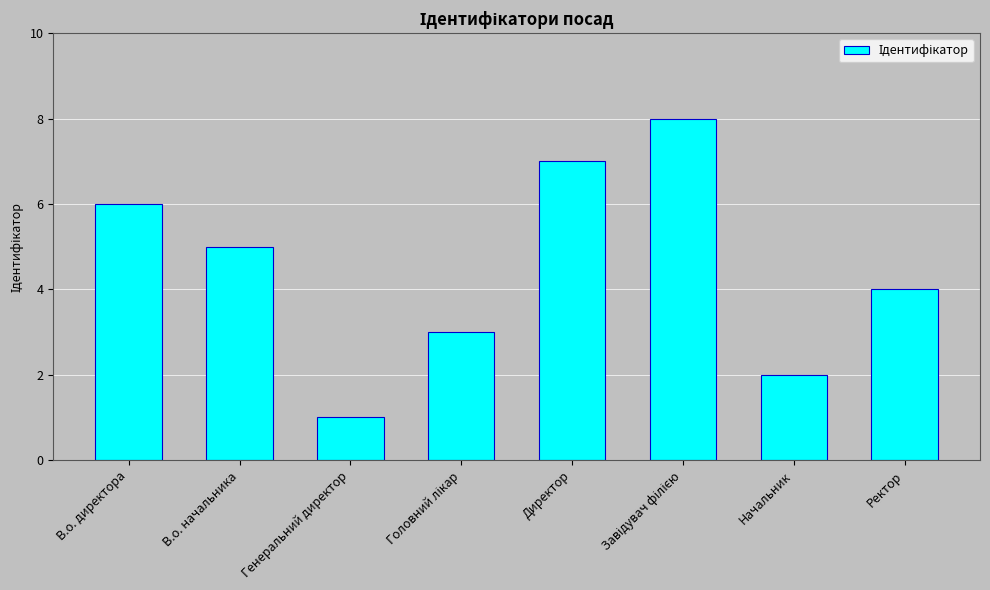

What is the approximate value at Ректор?

4